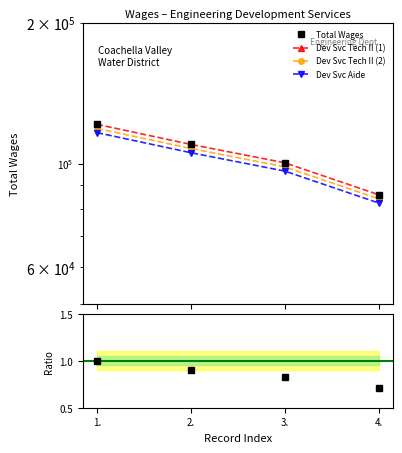

What is the smallest value displayed?

0.7